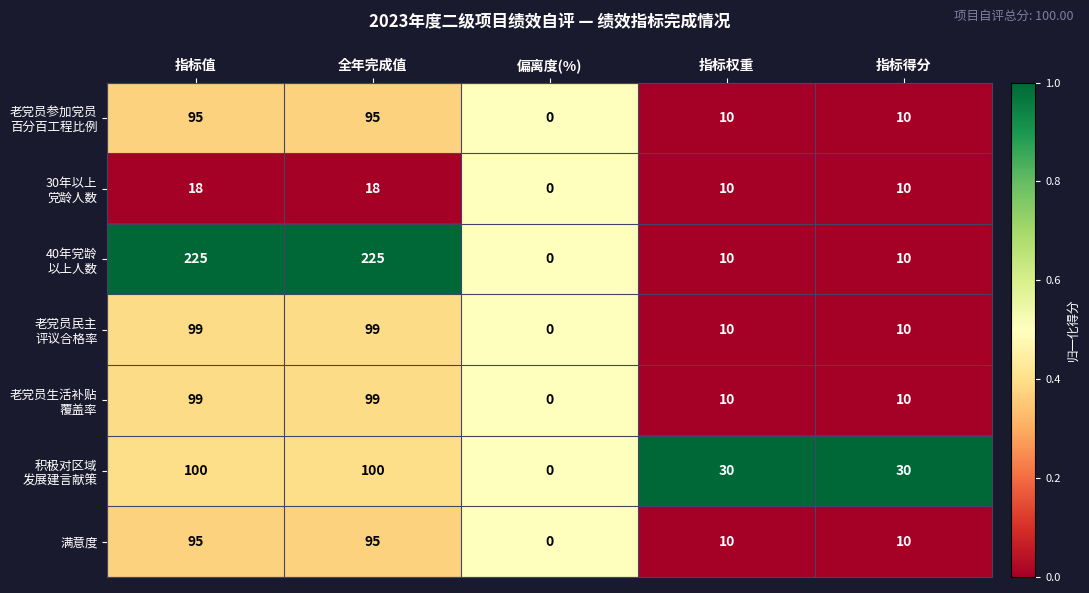

What is the total value across all series at 指标权重?

90